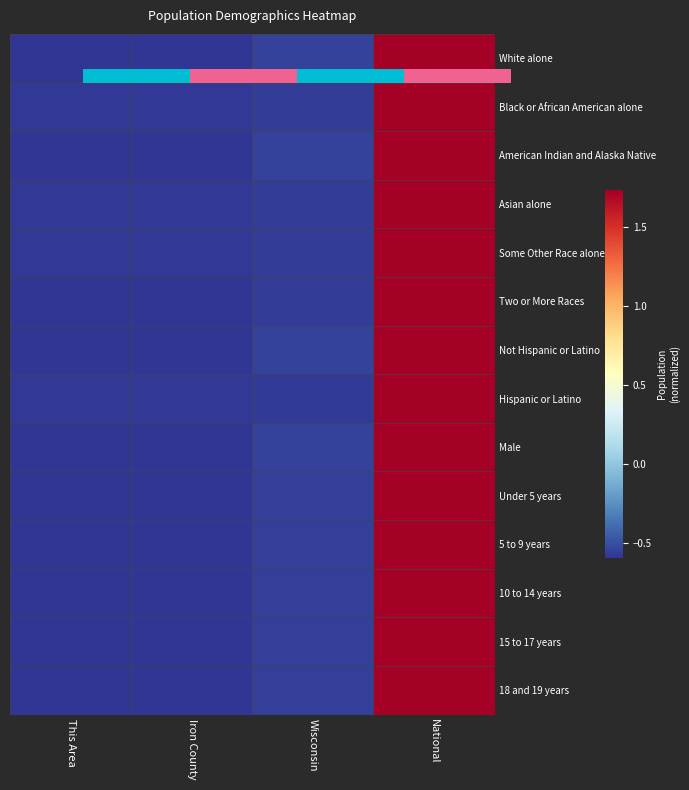

The Two or More Races series shows -0.6 at This Area. True or false?

True